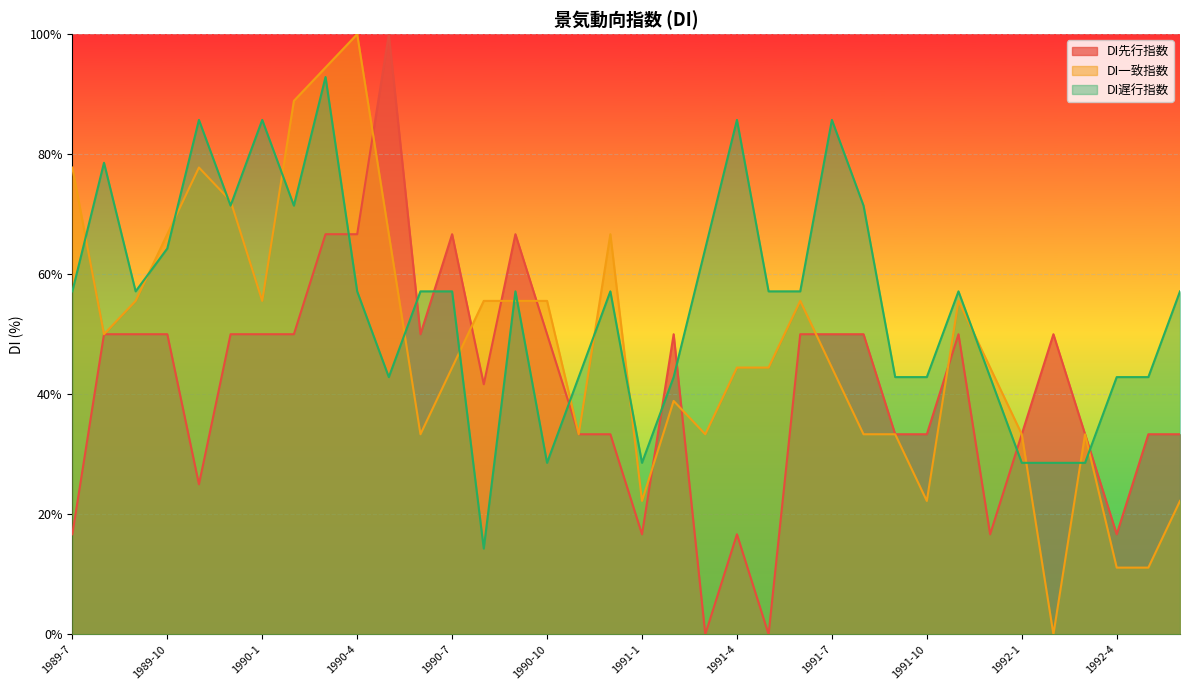

Reading left to right, what are all the values shown in this chart?

DI先行指数: 16.7	50.0	50.0	50.0	25.0	50.0	50.0	50.0	66.7	66.7	100.0	50.0	66.7	41.7	66.7	50.0	33.3	33.3	16.7	50.0	0.0	16.7	0.0	50.0	50.0	50.0	33.3	33.3	50.0	16.7	33.3	50.0	33.3	16.7	33.3	33.3
DI一致指数: 77.8	50.0	55.6	66.7	77.8	72.2	55.6	88.9	94.4	100.0	66.7	33.3	44.4	55.6	55.6	55.6	33.3	66.7	22.2	38.9	33.3	44.4	44.4	55.6	44.4	33.3	33.3	22.2	55.6	44.4	33.3	0.0	33.3	11.1	11.1	22.2
DI遅行指数: 57.1	78.6	57.1	64.3	85.7	71.4	85.7	71.4	92.9	57.1	42.9	57.1	57.1	14.3	57.1	28.6	42.9	57.1	28.6	42.9	64.3	85.7	57.1	57.1	85.7	71.4	42.9	42.9	57.1	42.9	28.6	28.6	28.6	42.9	42.9	57.1